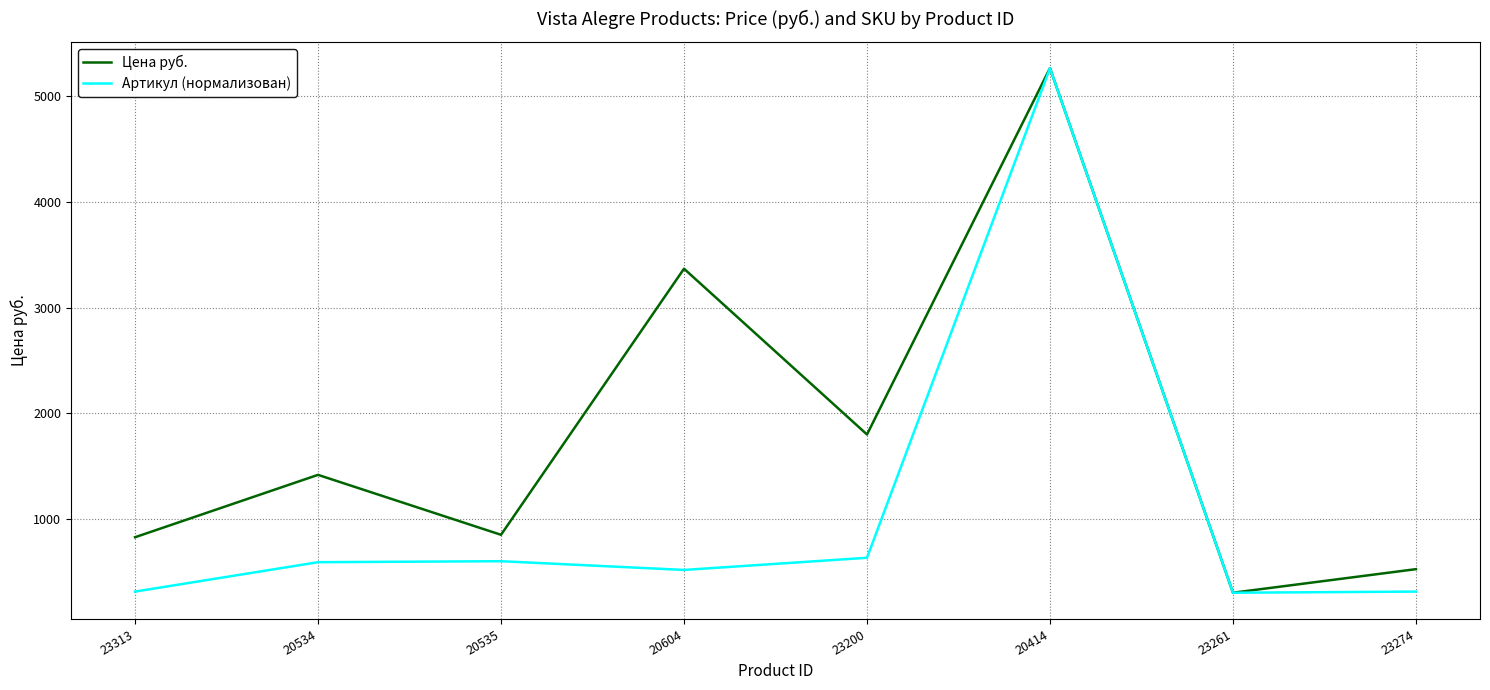

Count the number of categories in the chart.

8